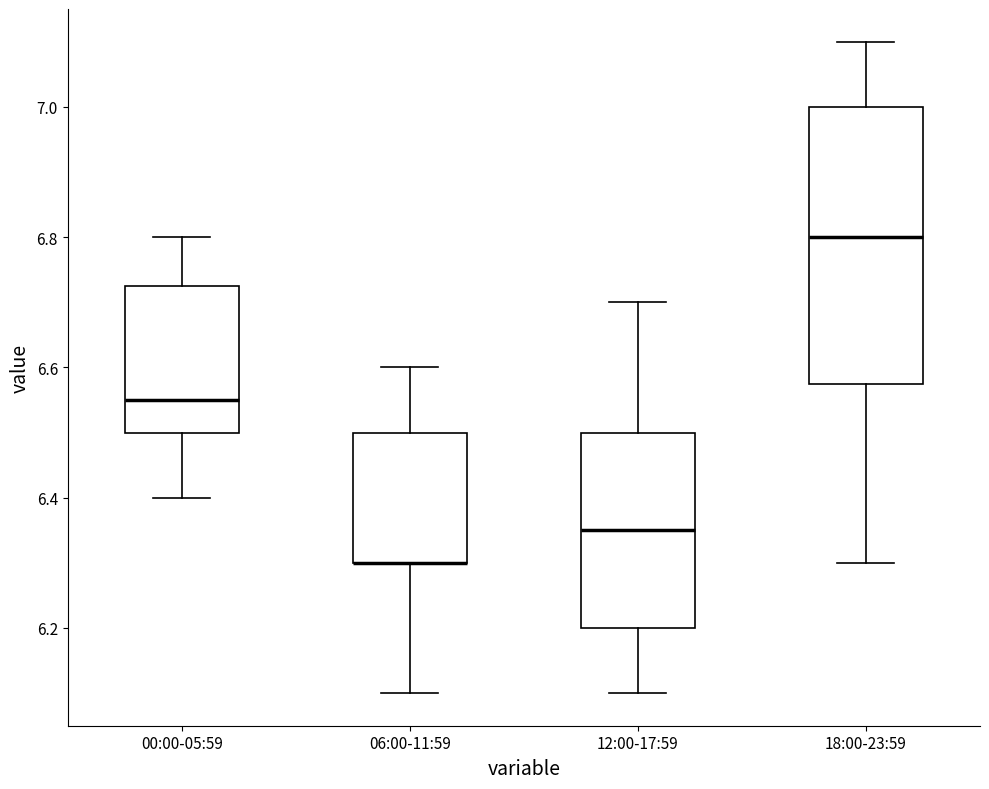

Where does the lower whisker of the box for 00:00-05:59 end on the y-axis? The values are not printed on the chart, so give them approximately, as read against the axis.

6.40